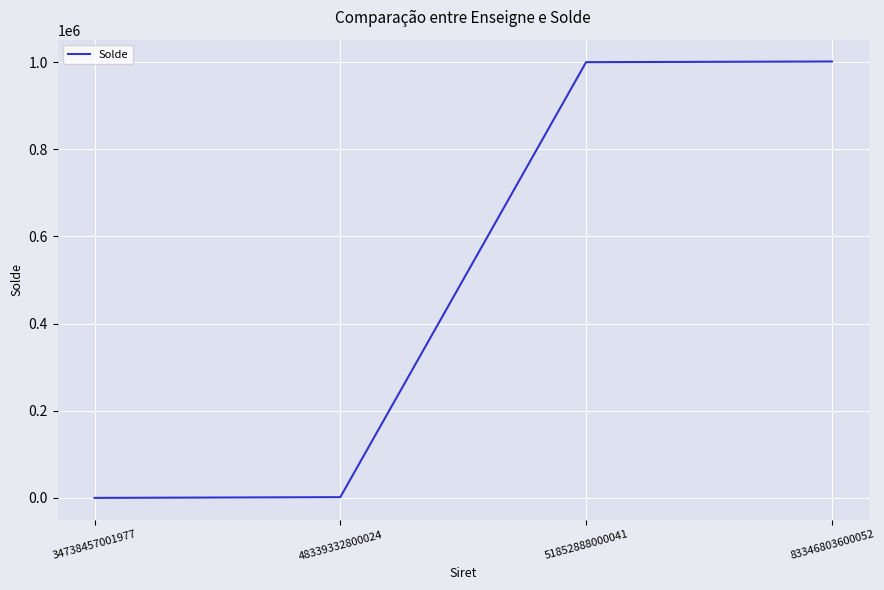

True or false: the data shows 1001489 at 83346803600052.

True